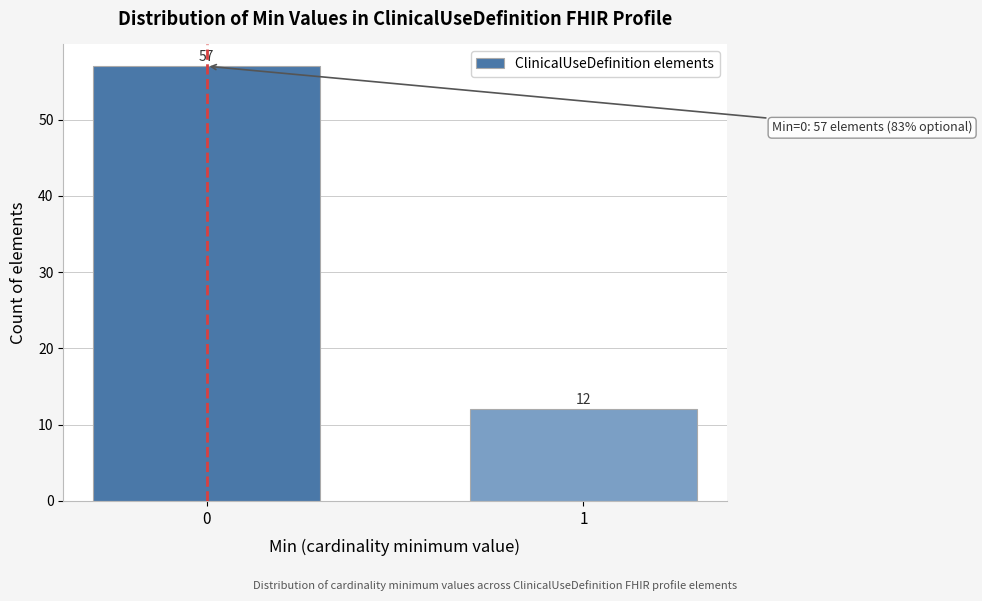

Reading left to right, extract all data points from this chart.

57	12